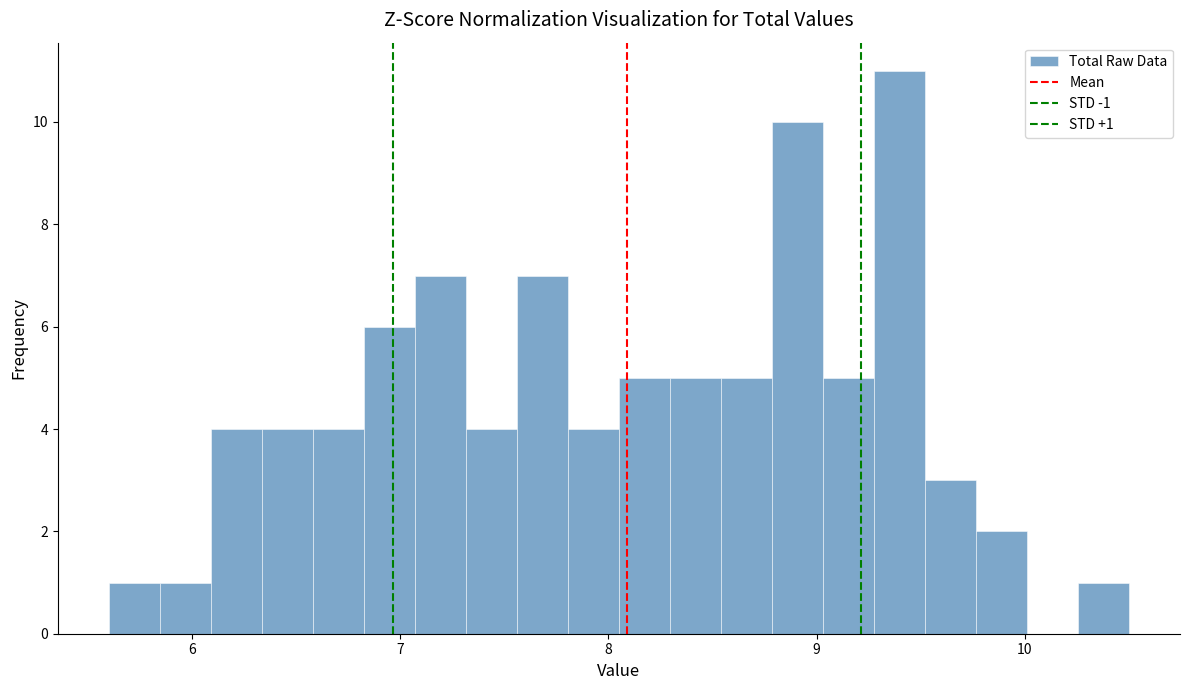

Read against the x-axis, roughly where is the centre of the tallest bar?

9.4